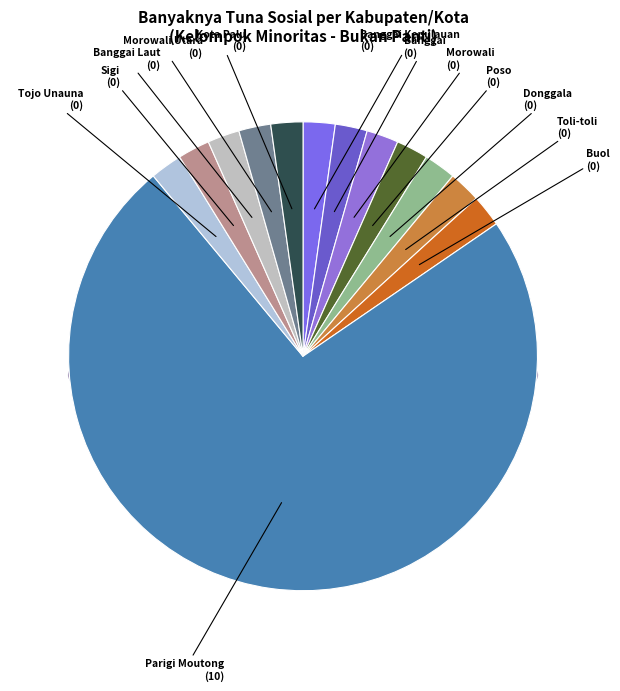

True or false: Sigi accounts for 1% of the total.

False